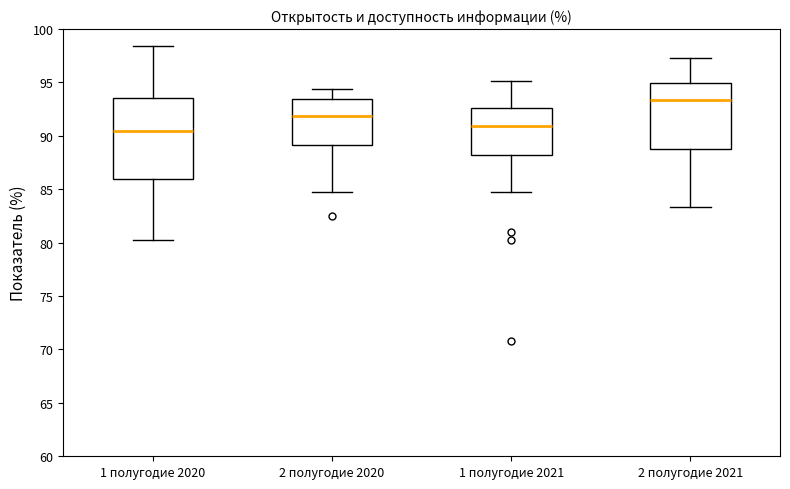

Comparing the boxes themselves (not the whiskers), which one is the tallest?

1 полугодие 2020